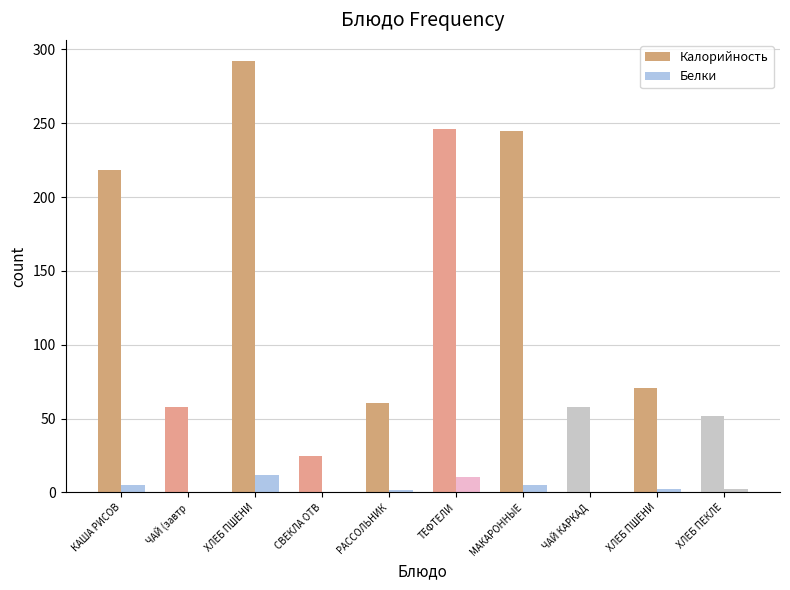

True or false: Калорийность has a value of 17.0 at ХЛЕБ ПЕКЛЕ.

False